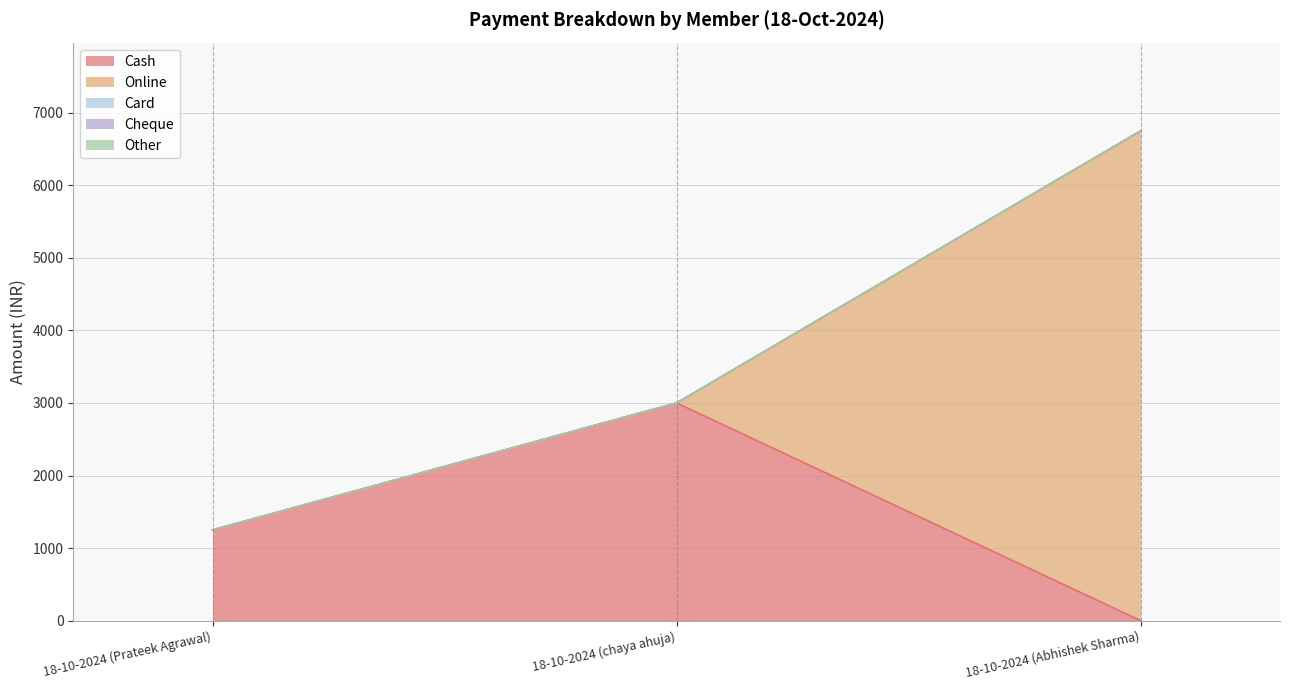

Which series has the largest total across all categories?

Online